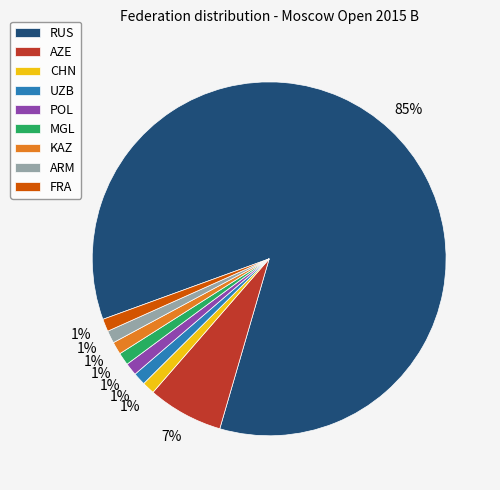

How many segments does this pie chart have?

9